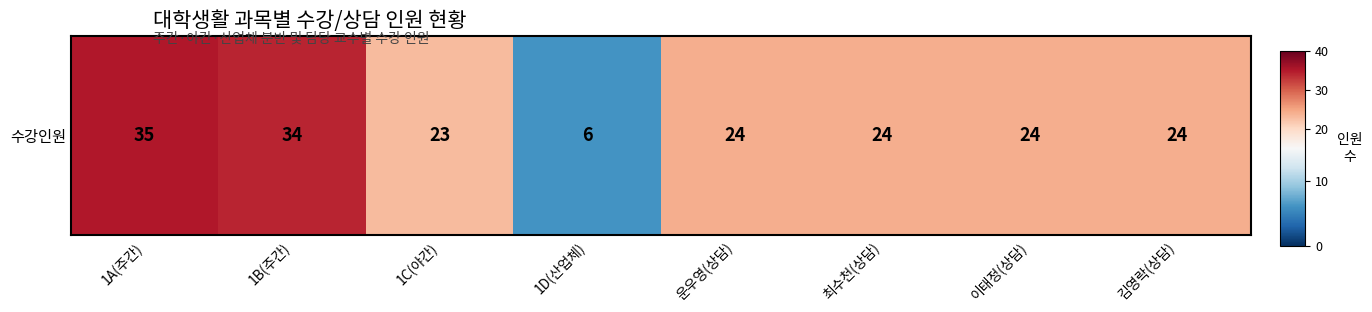

Reading left to right, extract all data points from this chart.

35	34	23	6	24	24	24	24